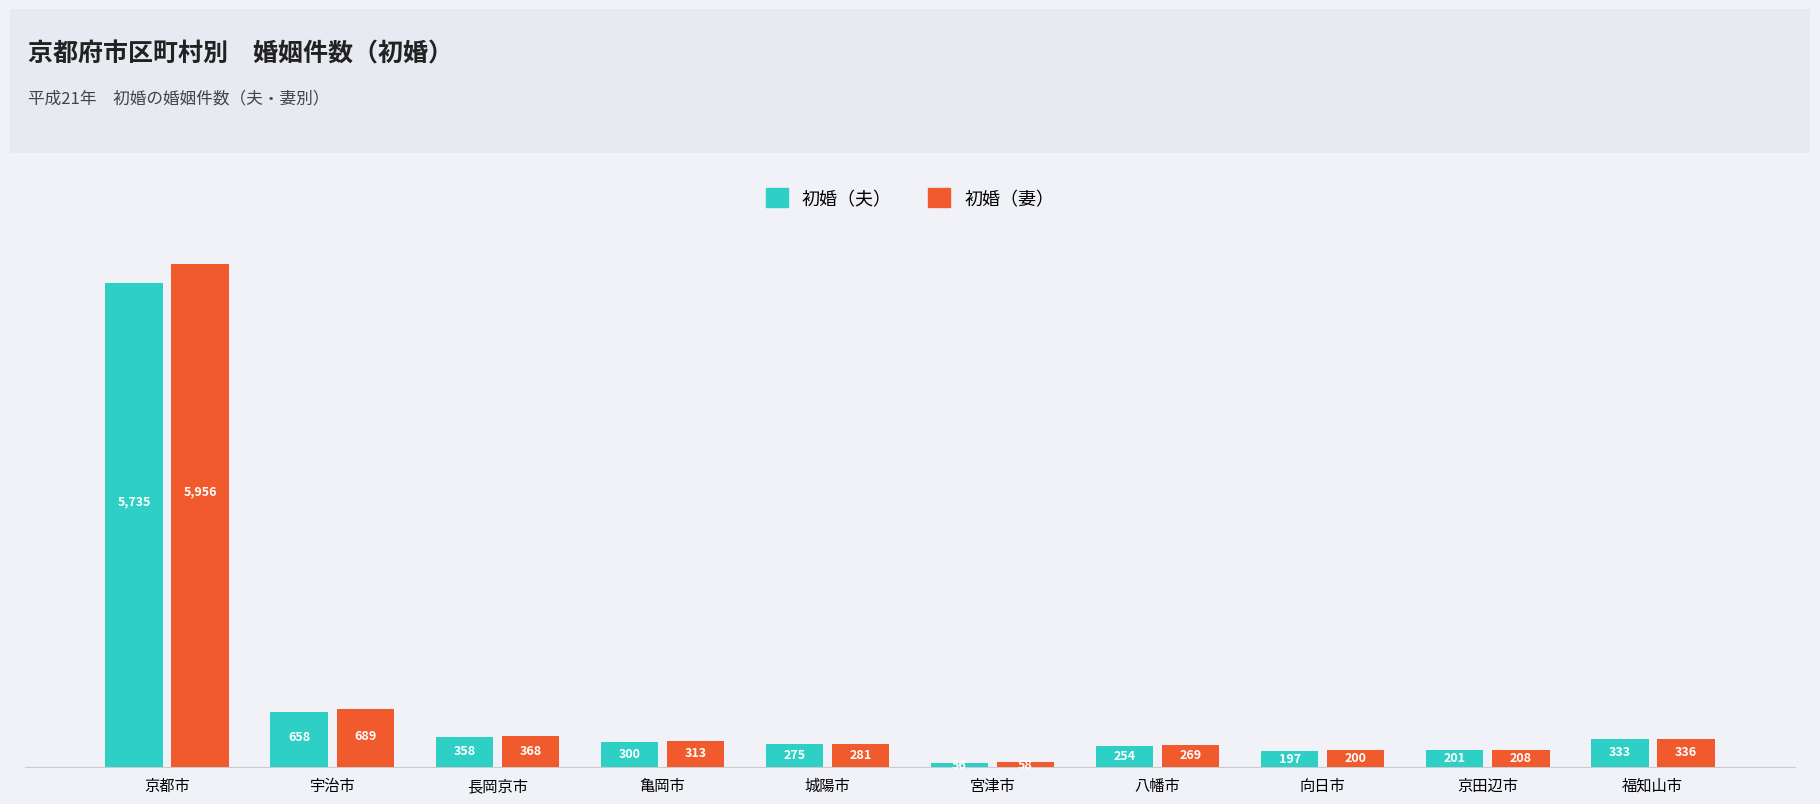

What is the maximum value for 初婚（夫）?

5735